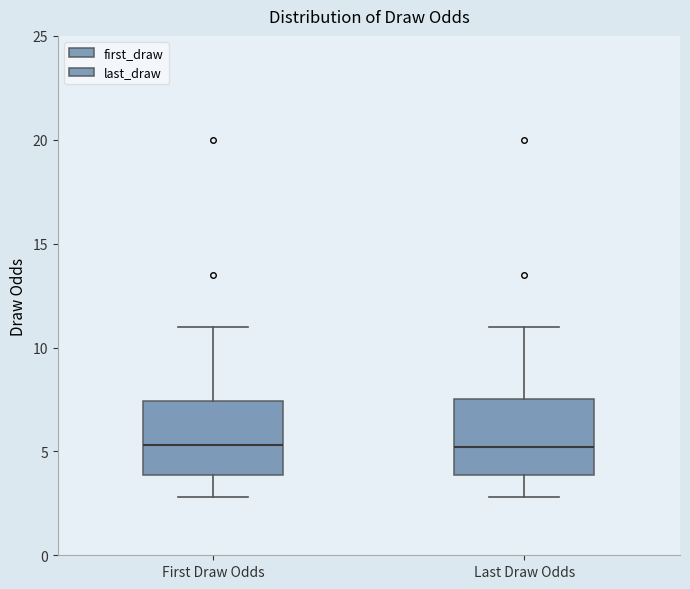

Reading left to right, transcribe this box plot: for each box, give where its median line is, the range the box spans, and where its two whiskers end, as read against the y-axis. The values are not printed on the chart, so give them approximately, as read against the axis.

First Draw Odds: median 5.5, box 4.0 to 7.5, whiskers 3.0 to 11.0
Last Draw Odds: median 5.0, box 4.0 to 7.5, whiskers 3.0 to 11.0